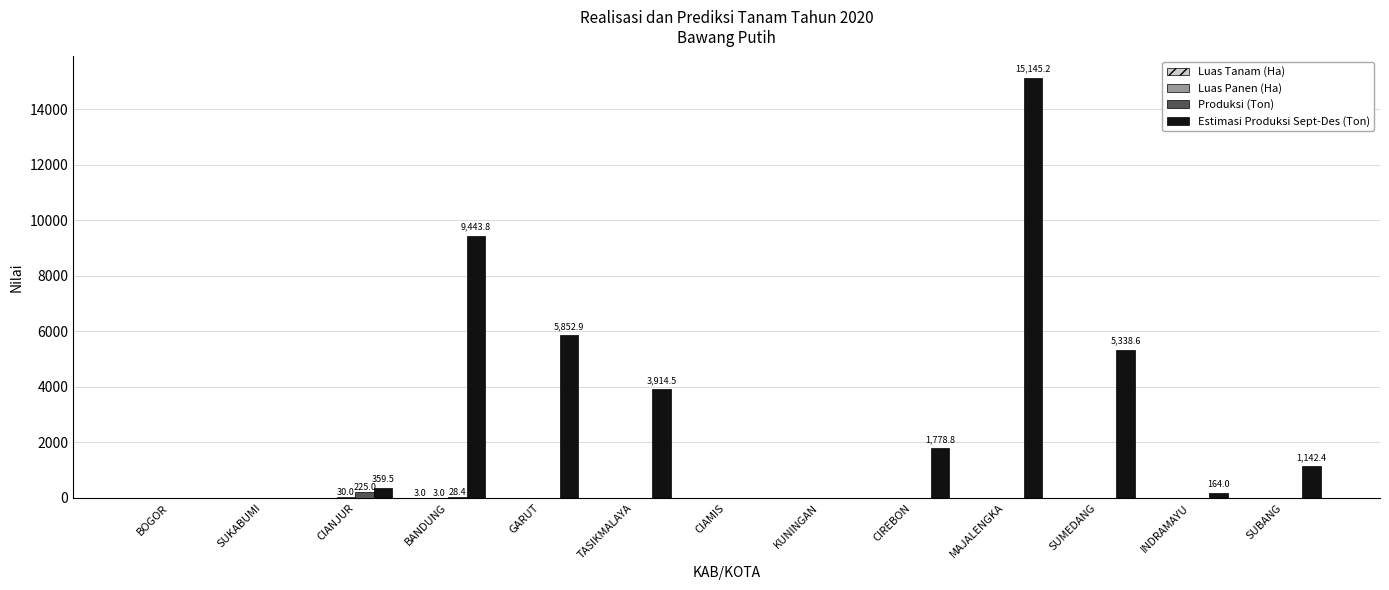

What is the sum of all Estimasi Produksi Sept-Des (Ton) values?

43139.7